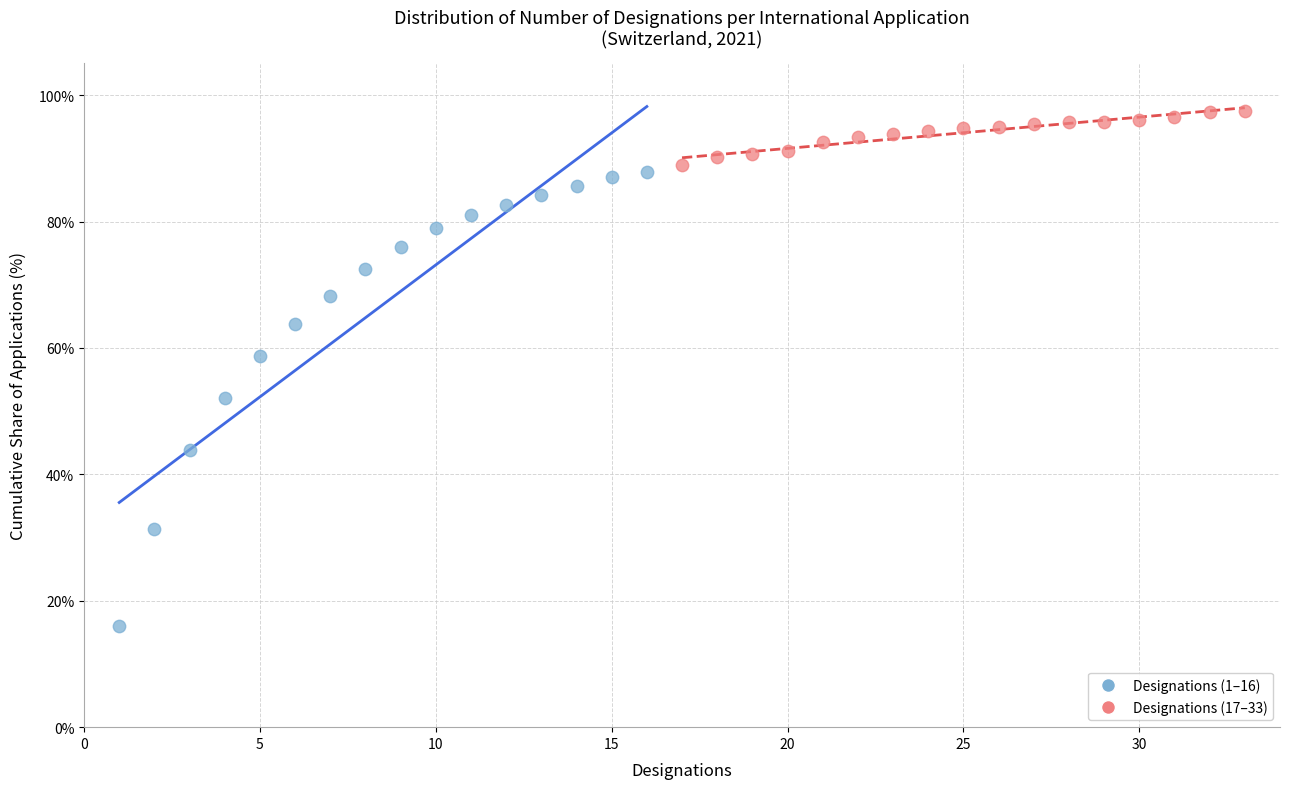

Which series contains the lowest Y value?

Designations (1–16)